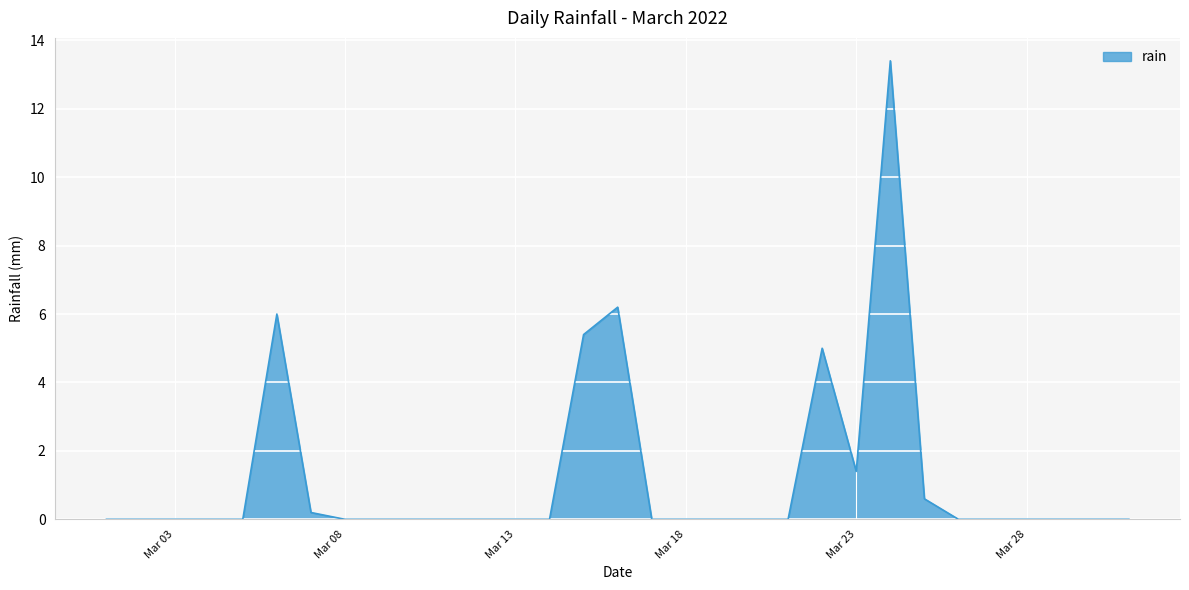

Does the chart display data point markers on the line(s)?

No